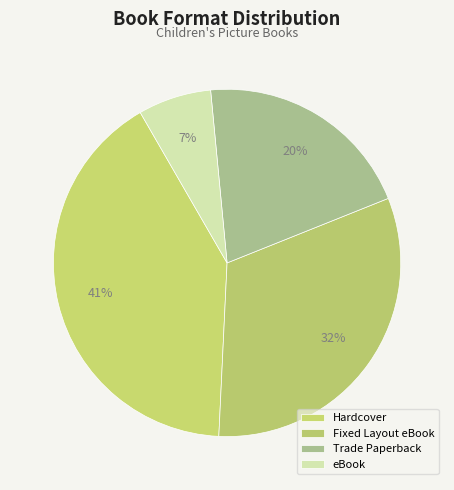

Is there any slice that represents more than half of the pie?

No